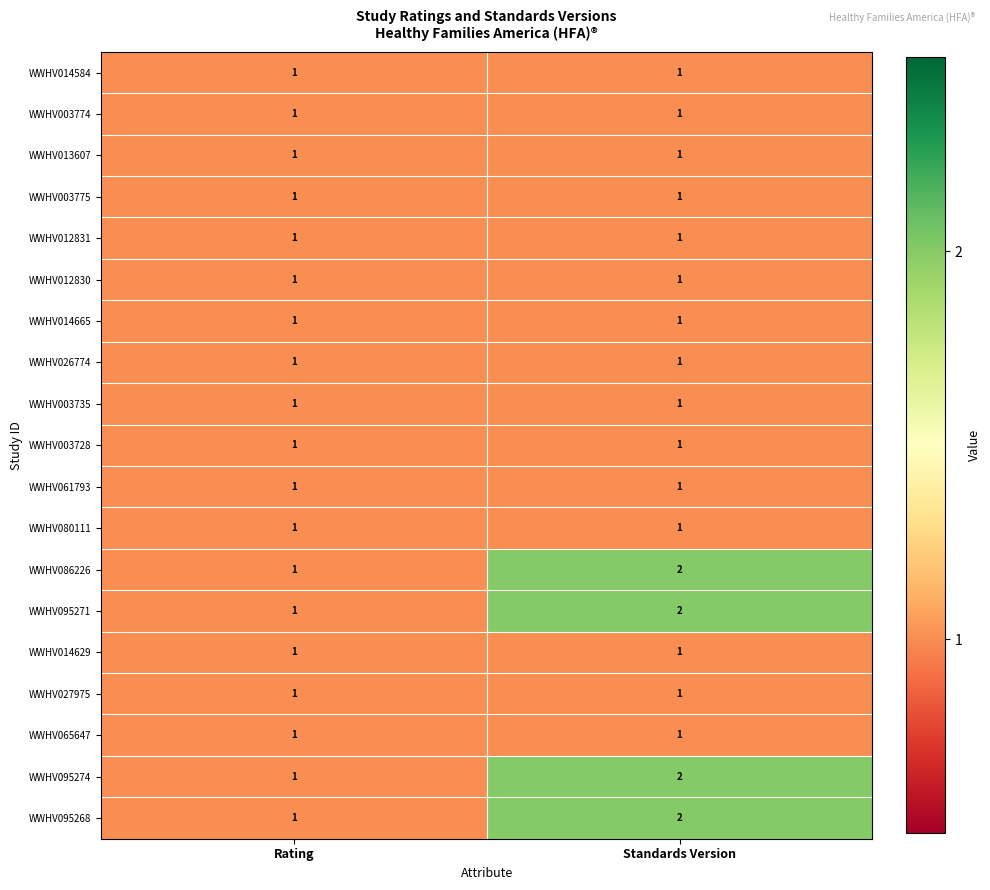

Is the value of WWHV095271 at Standards Version greater than the value of WWHV026774 at Rating?

Yes